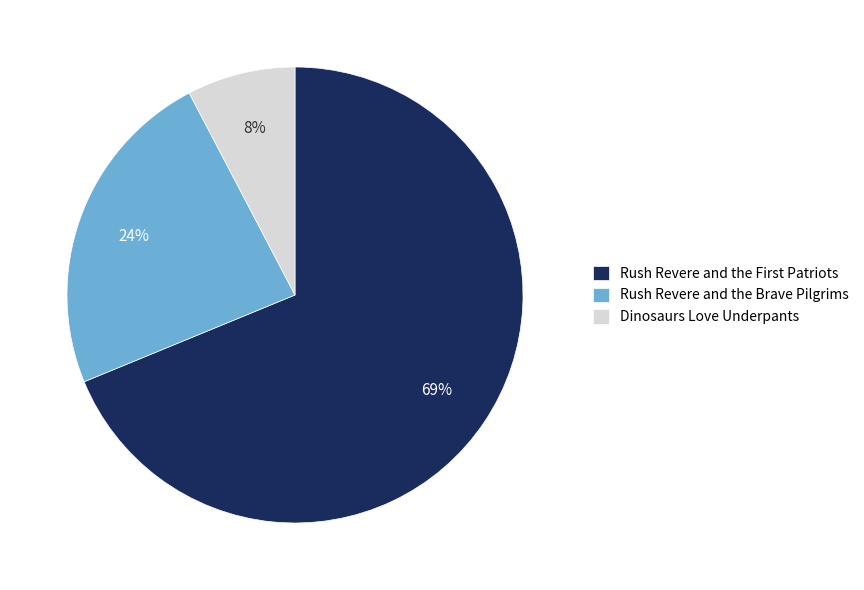

Rank the categories by value from highest to lowest.

Rush Revere and the First Patriots, Rush Revere and the Brave Pilgrims, Dinosaurs Love Underpants